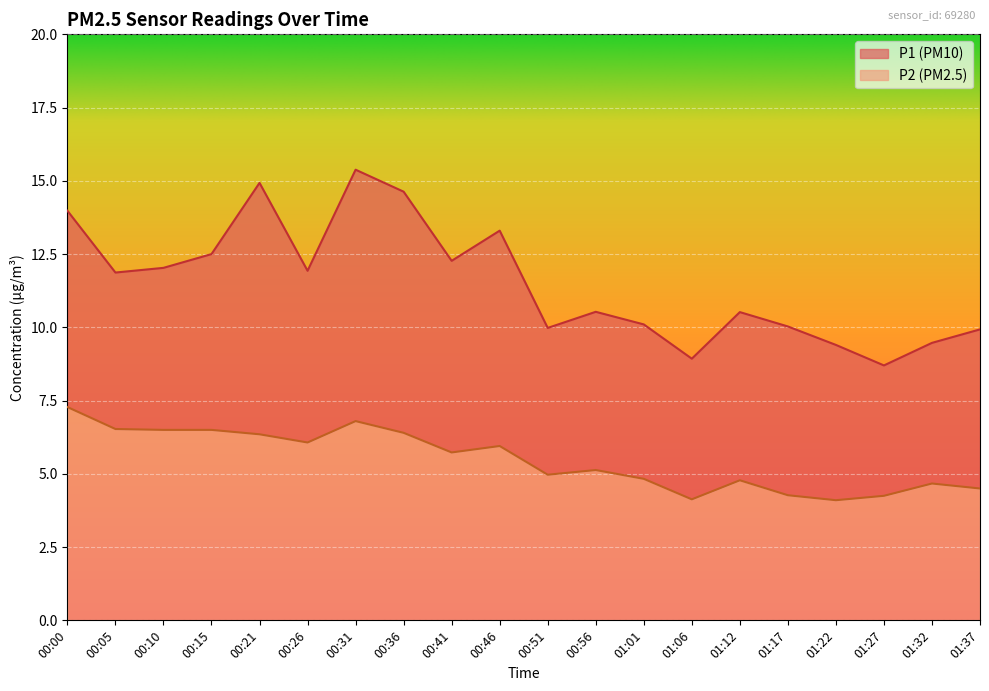

At how many categories does at least one series exceed 9?

18